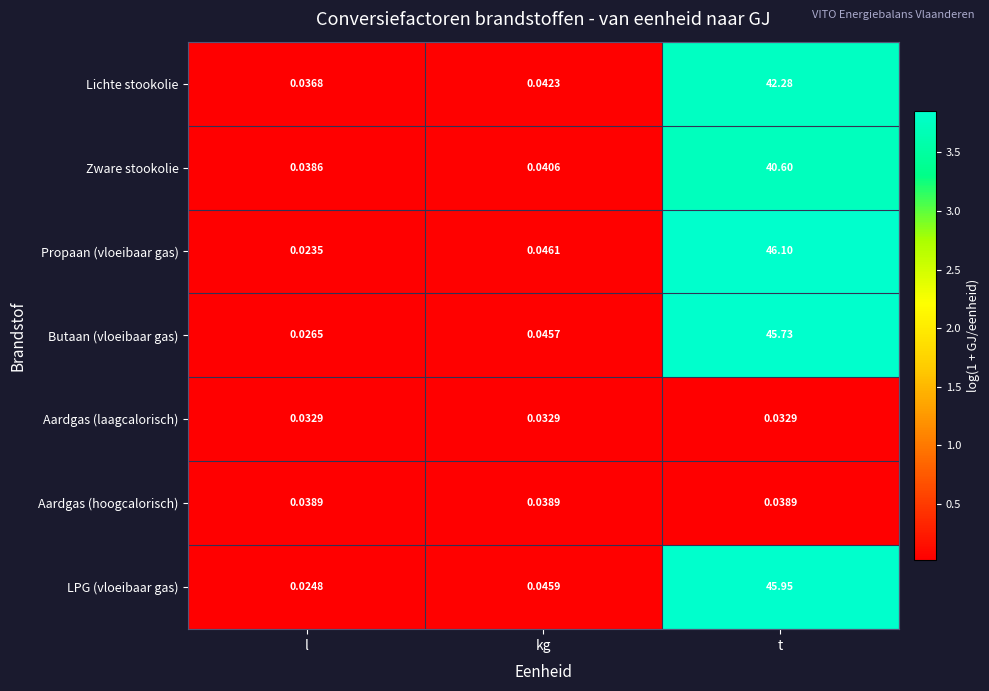

At which label is Butaan (vloeibaar gas) closest to 22?

kg